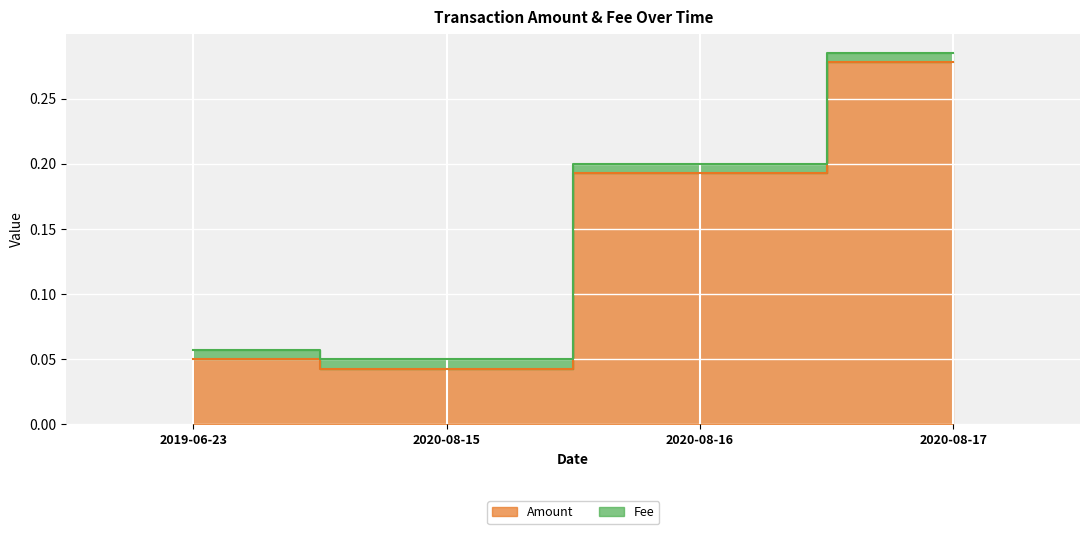

True or false: the data has more than 1 interior local peaks.

False